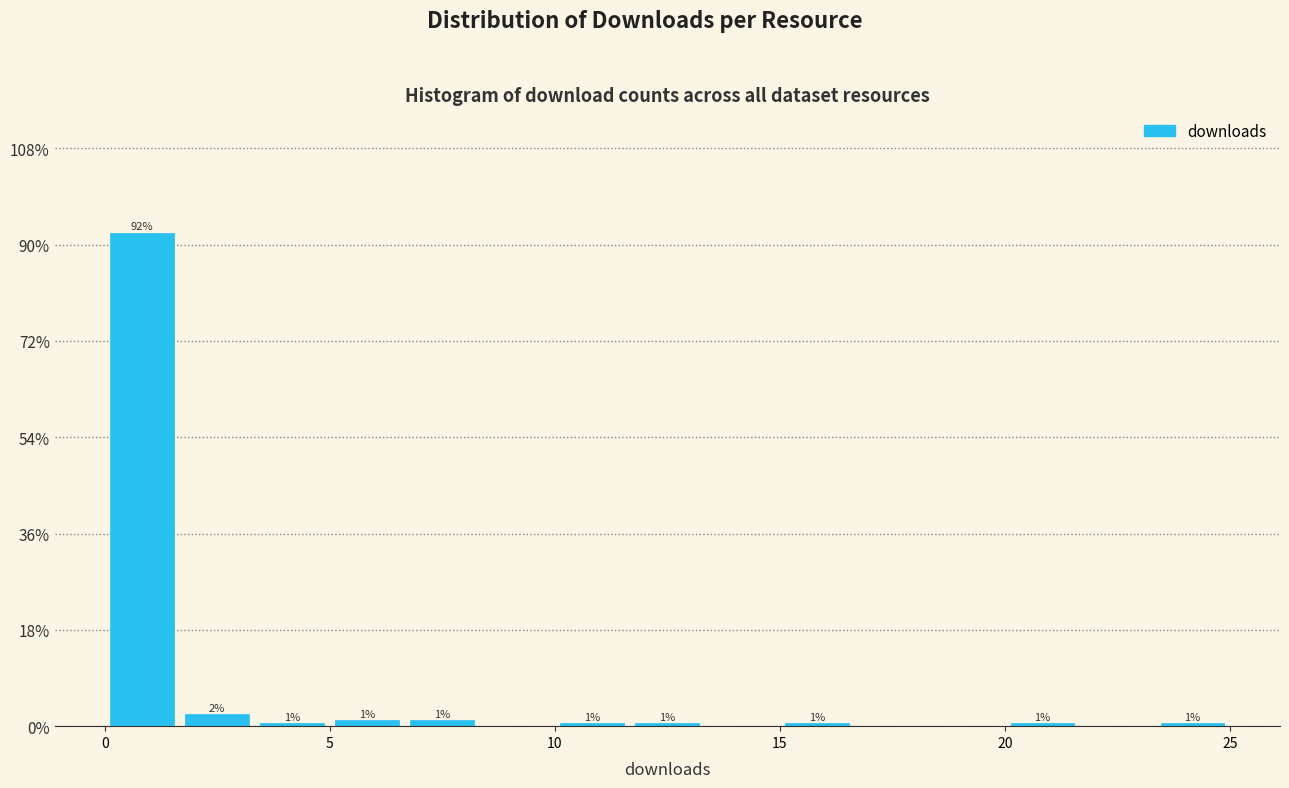

Read against the x-axis, roughly where is the centre of the tallest bar?

1.0